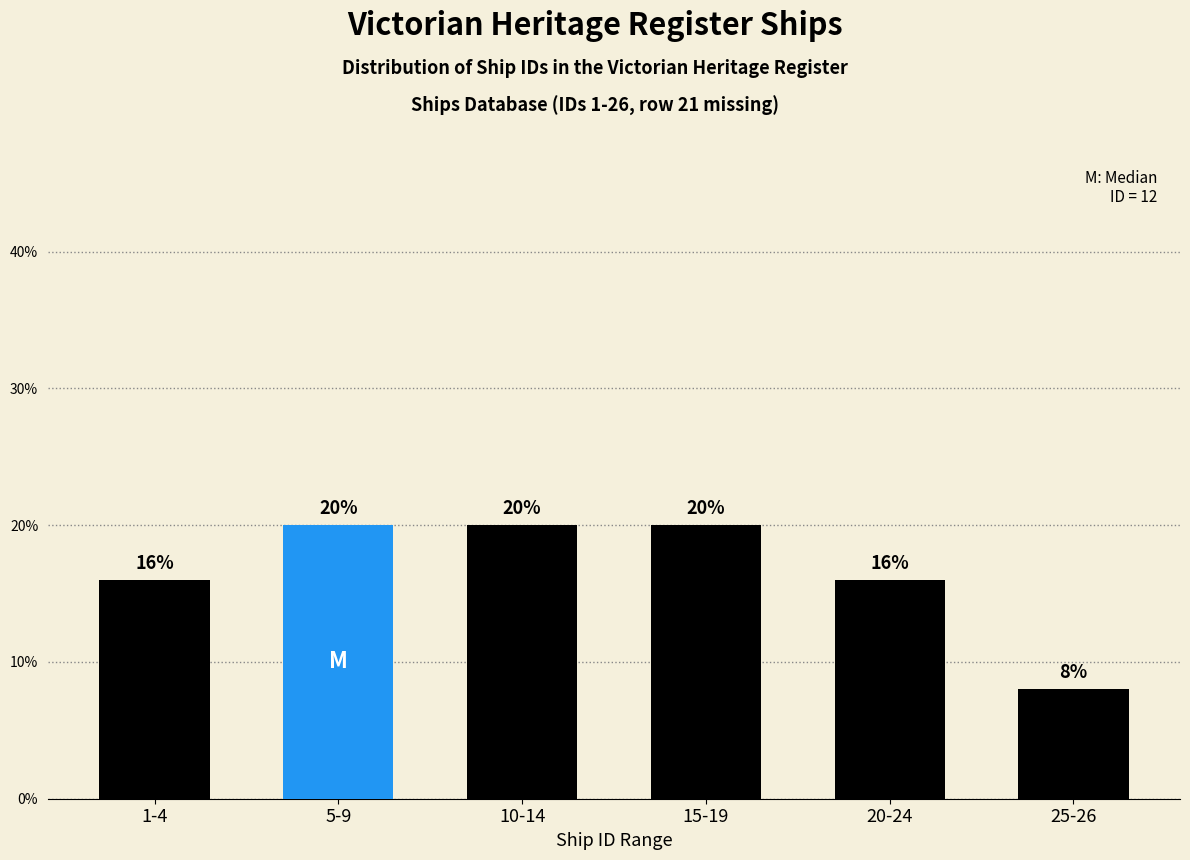

Reading left to right, transcribe all the data shown in this chart.

1-4=16	5-9=20	10-14=20	15-19=20	20-24=16	25-26=8